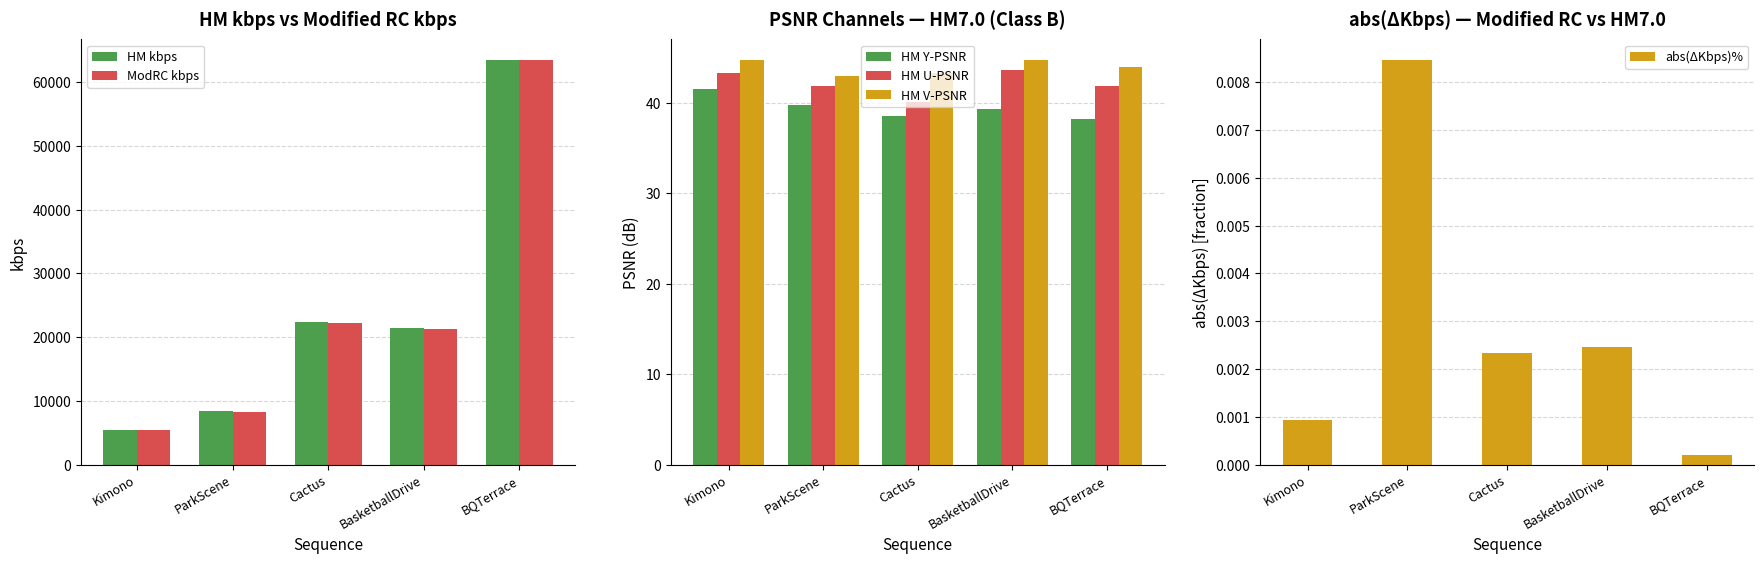

Which series changed the most between ParkScene and BasketballDrive?

ModRC kbps